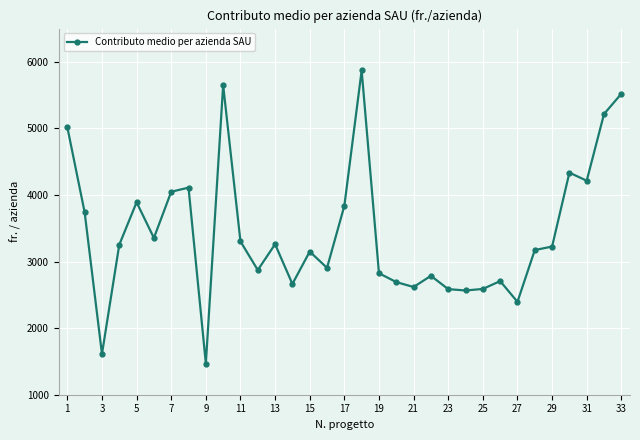

What is the value of the 31st point from the left?

4215